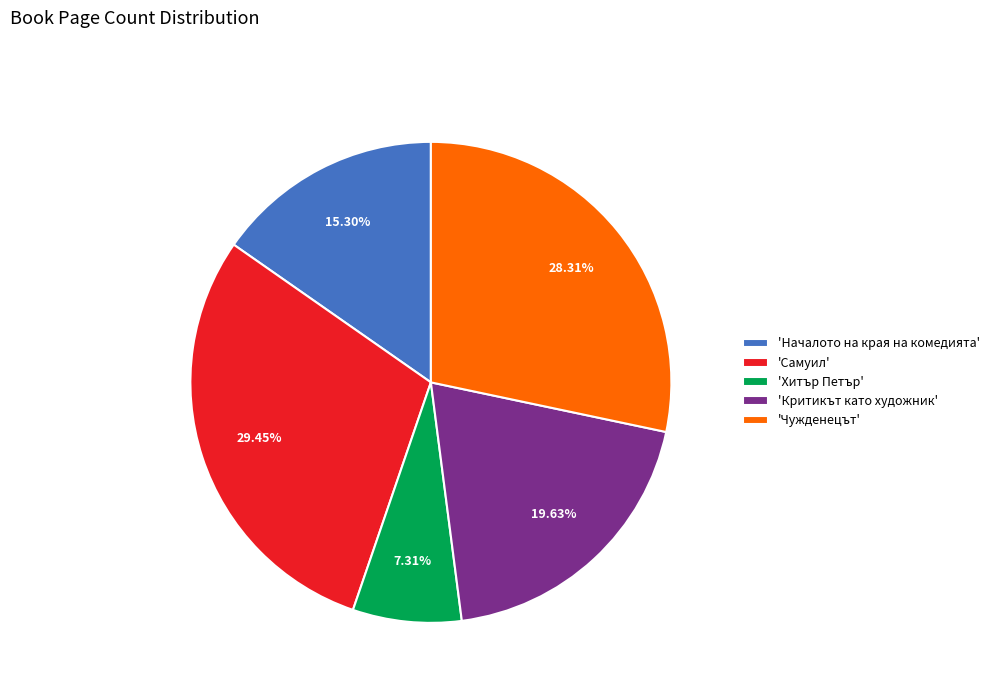

To the nearest percent, what is the average slice percentage?

20%